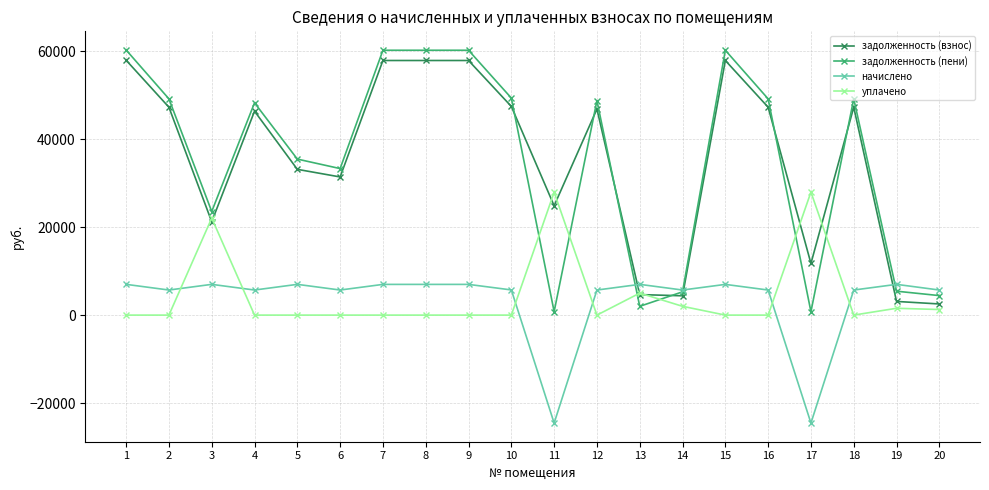

What is the total value across all series at 16?

102148.8